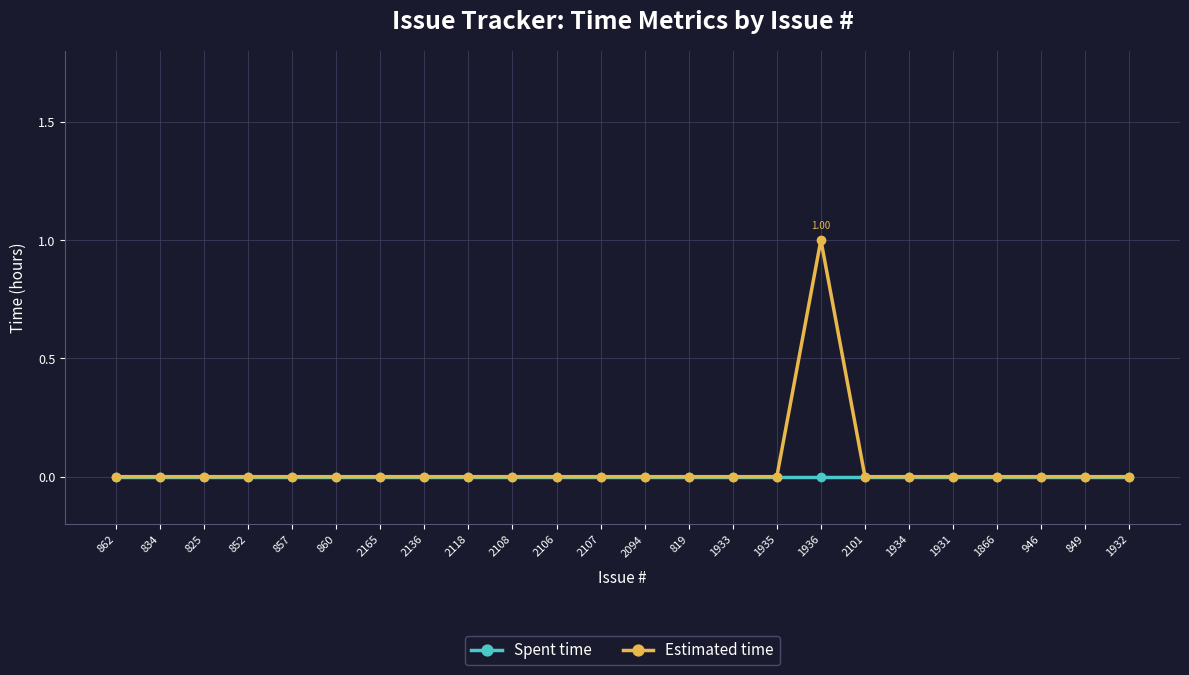

Reading left to right, extract all data points from this chart.

Spent time: 862=0	834=0	825=0	852=0	857=0	860=0	2165=0	2136=0	2118=0	2108=0	2106=0	2107=0	2094=0	819=0	1933=0	1935=0	1936=0	2101=0	1934=0	1931=0	1866=0	946=0	849=0	1932=0
Estimated time: 862=0	834=0	825=0	852=0	857=0	860=0	2165=0	2136=0	2118=0	2108=0	2106=0	2107=0	2094=0	819=0	1933=0	1935=0	1936=1	2101=0	1934=0	1931=0	1866=0	946=0	849=0	1932=0